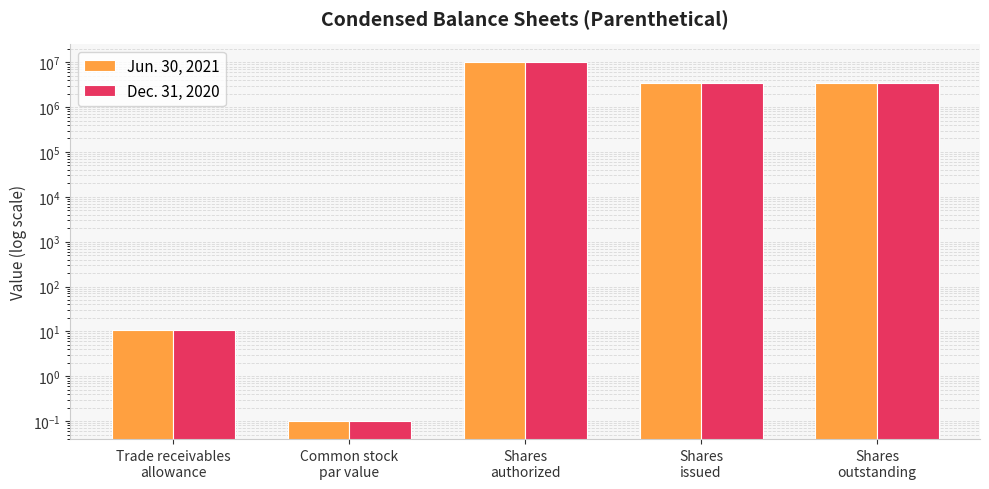

What is the label of the 1st bar from the right?

Shares
outstanding